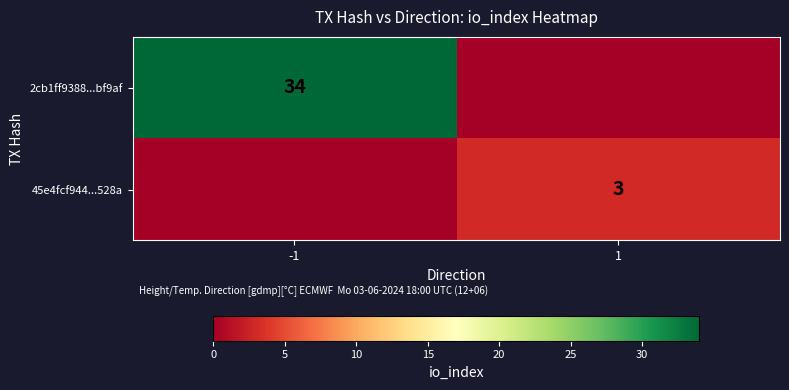

Is the value of 2cb1ff9388...bf9af at -1 greater than the value of 45e4fcf944...528a at 1?

Yes